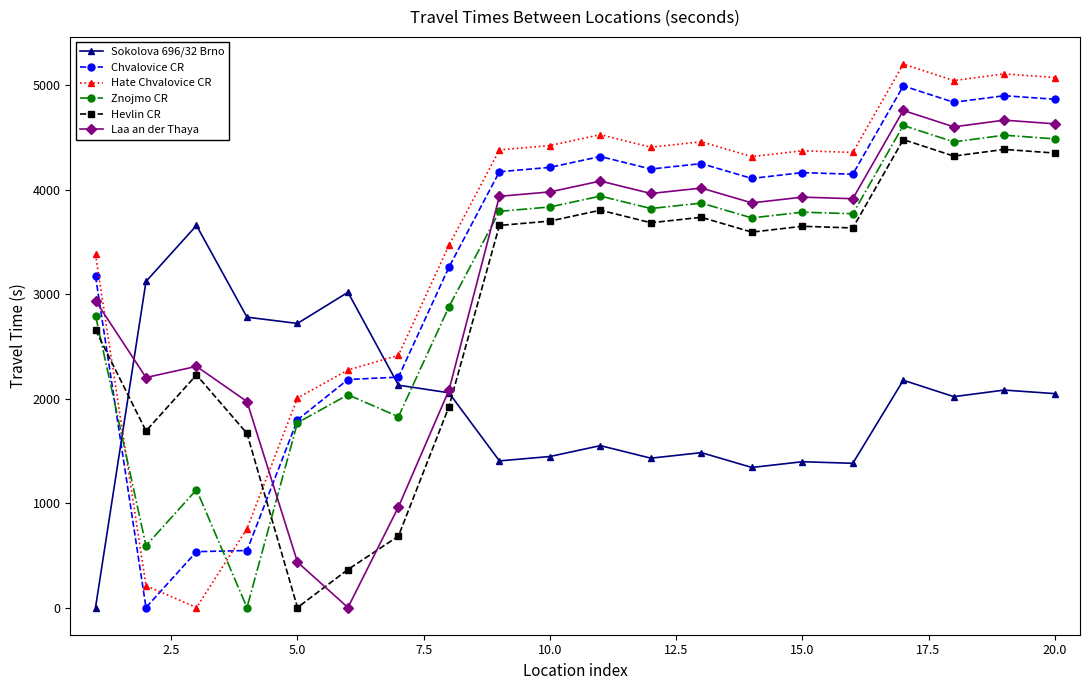

After their last crossing, which series has the higher values: Chvalovice CR or Hate Chvalovice CR?

Hate Chvalovice CR